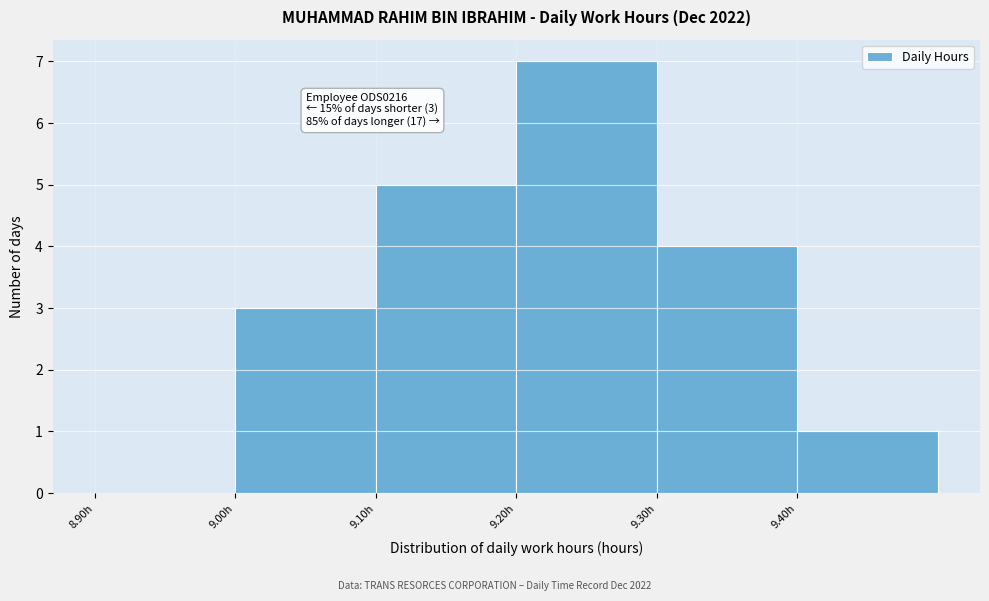

Which range on the x-axis has the tallest bar?

9.2 to 9.3